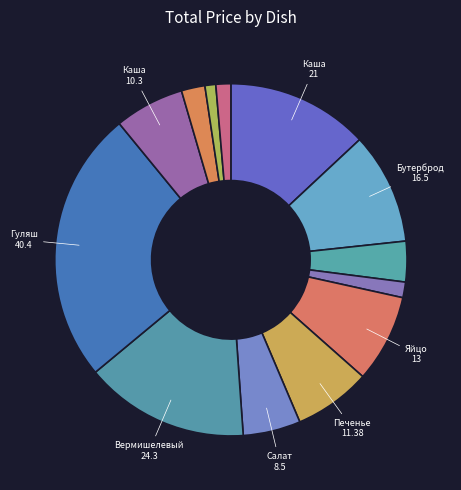

What is the smallest slice in the pie chart?

Хлеб пшеничный (бел.)